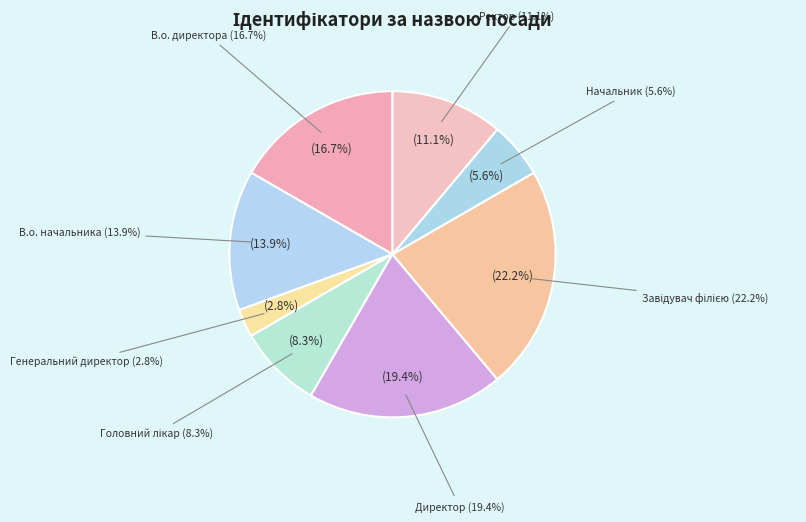

The Ректор slice represents 11% of the pie. True or false?

True